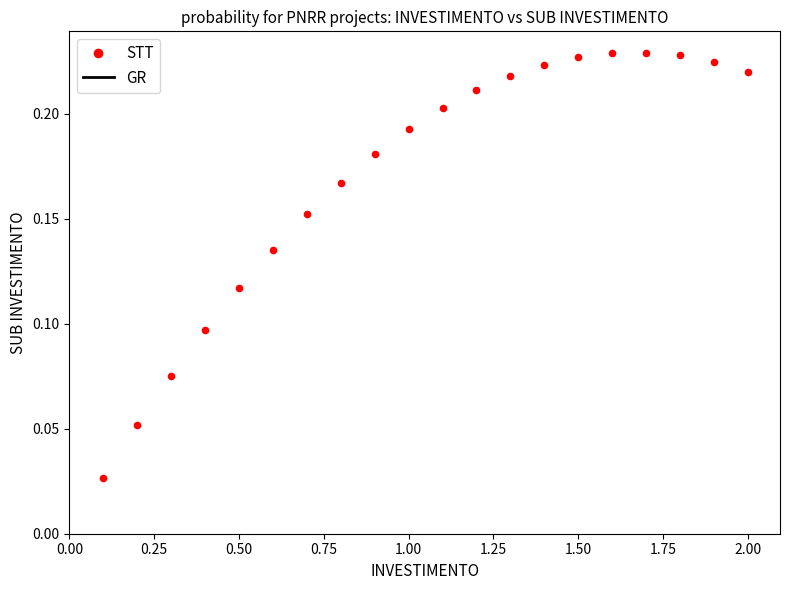

What is the range of X values (max minus min)?

1.9